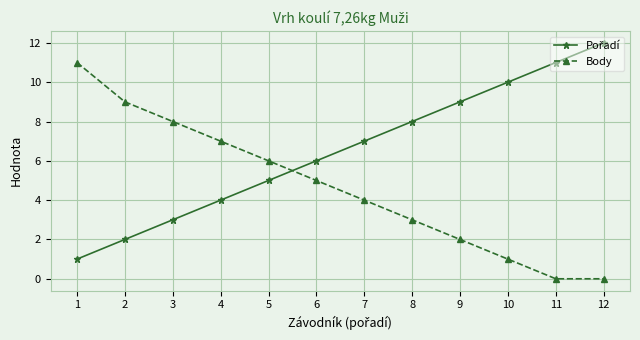

How many data points in Body are less than 5?

6